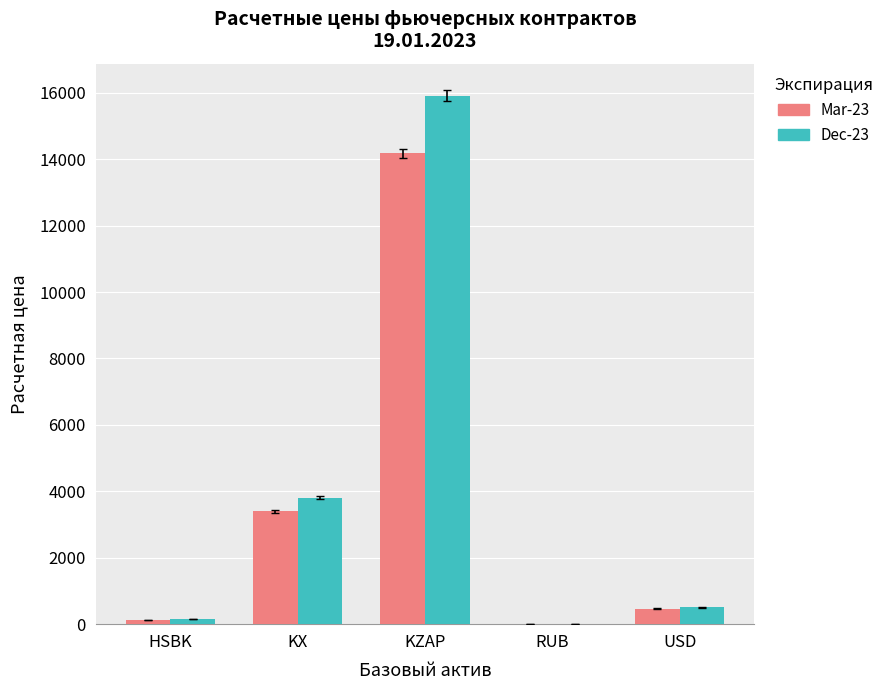

What is the difference between the Dec-23 values at KZAP and USD?

15409.2